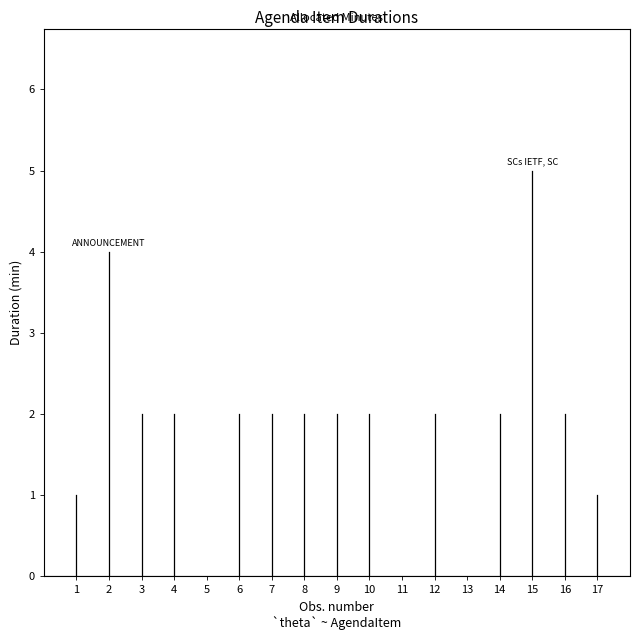

How many data points are less than 1?

1